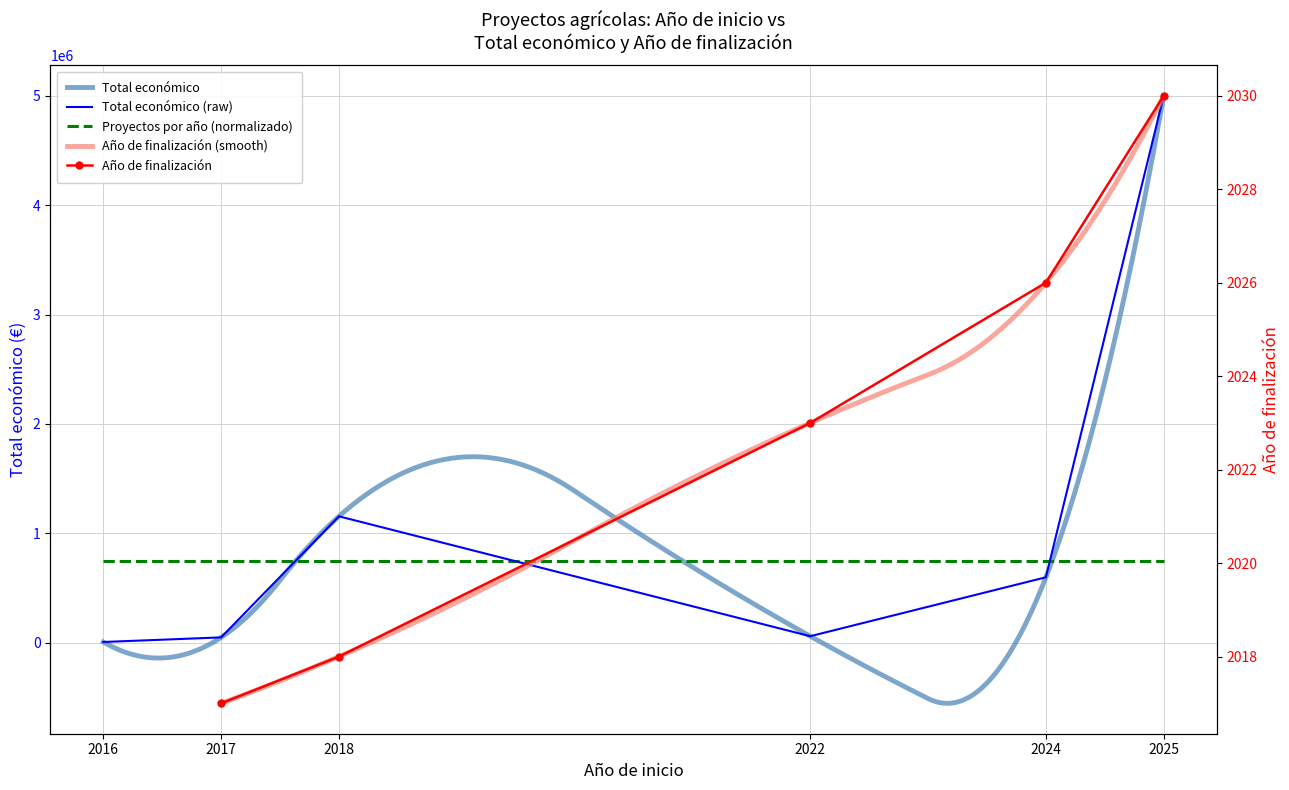

Count the number of values greater than 599262.

2